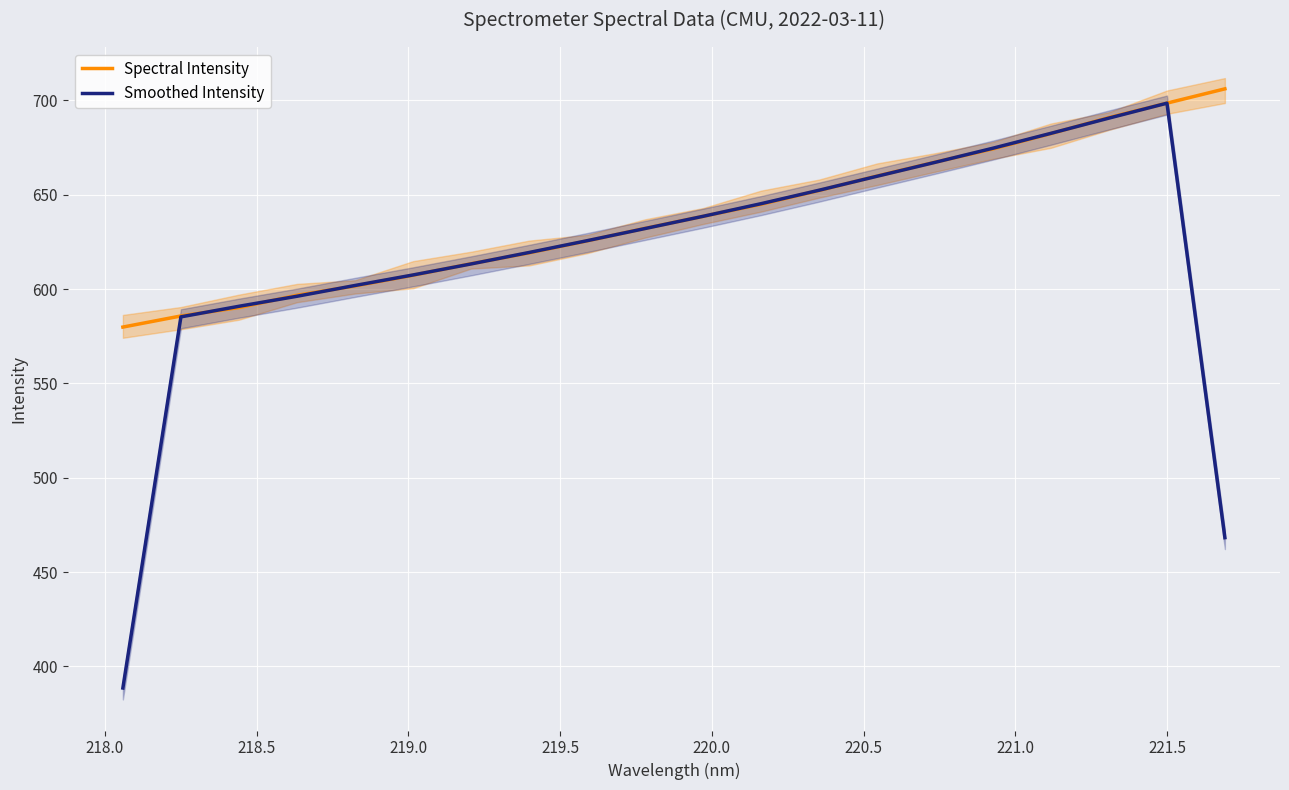

True or false: Smoothed Intensity and Spectral Intensity intersect in this chart.

True